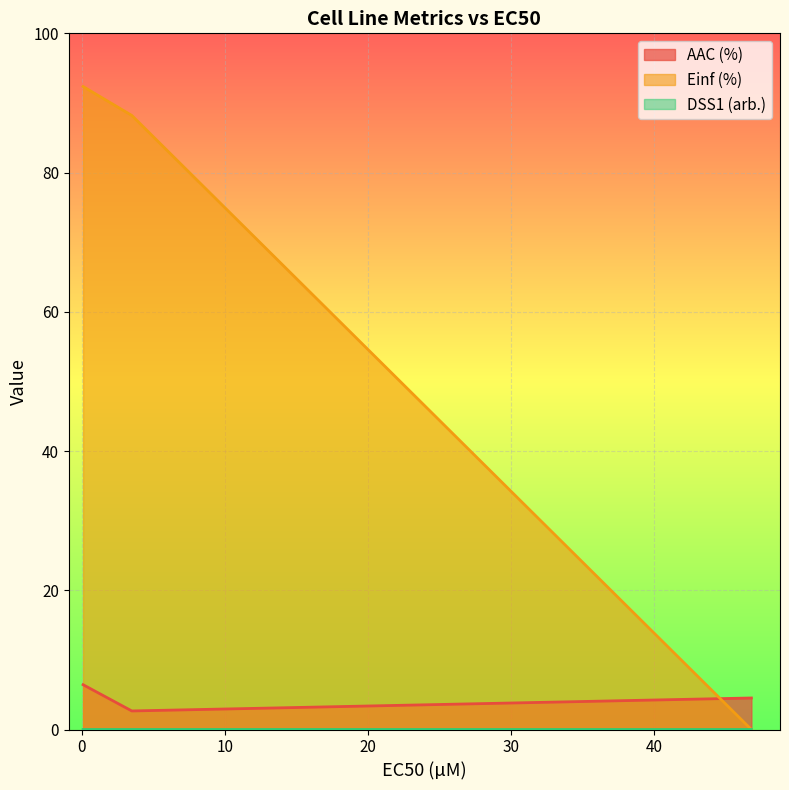

Reading left to right, extract all data points from this chart.

AAC (%): 0.095=6.4	3.5=2.7	46.8=4.5
Einf (%): 0.095=92.4	3.5=88.2	46.8=0.0
DSS1 (arb.): 0.095=0.0	3.5=0.0	46.8=0.0